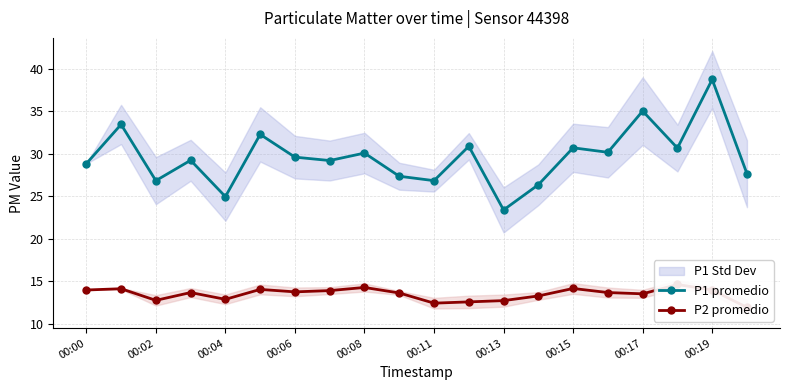

List the series in order of their overall mean, lowest first.

P2 promedio, P1 promedio